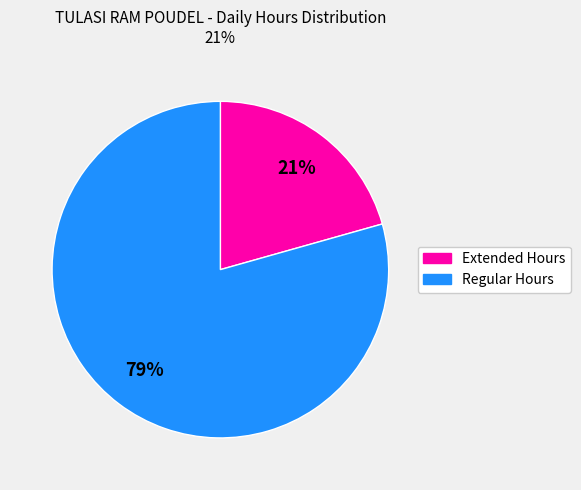

Is there any slice that represents more than half of the pie?

Yes